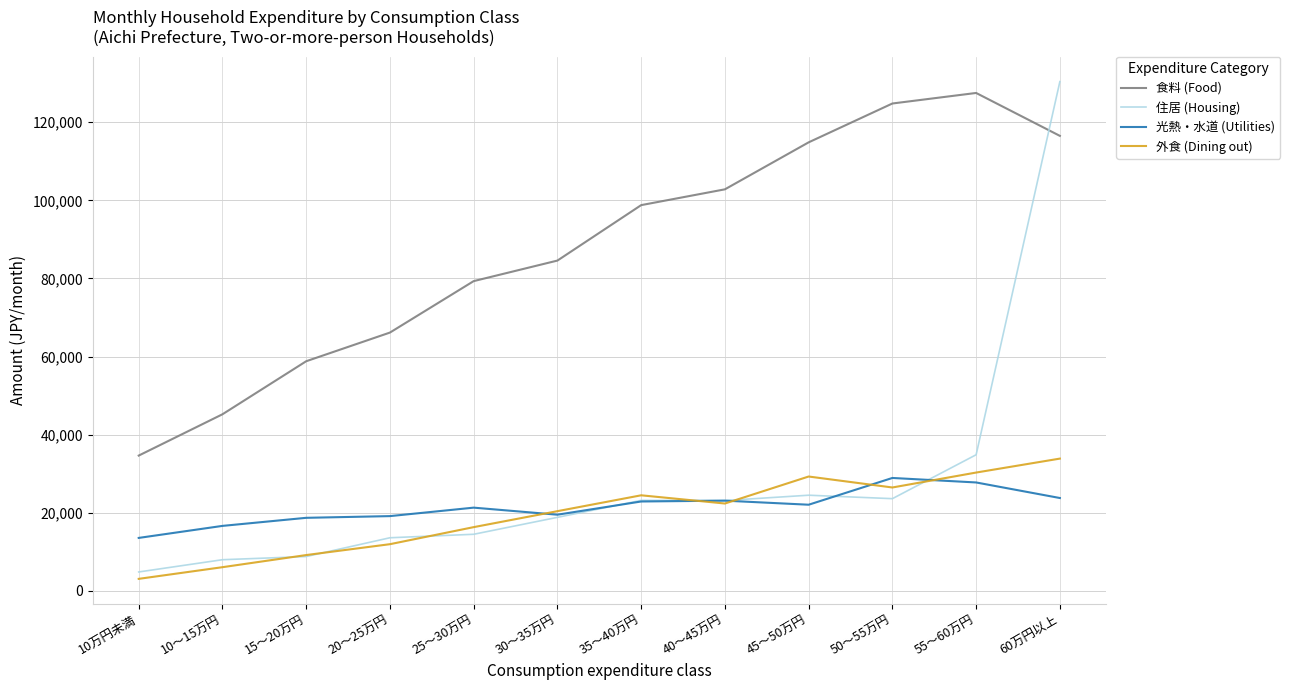

The value of 光熱・水道 (Utilities) at 20～25万円 is 19139. True or false?

True